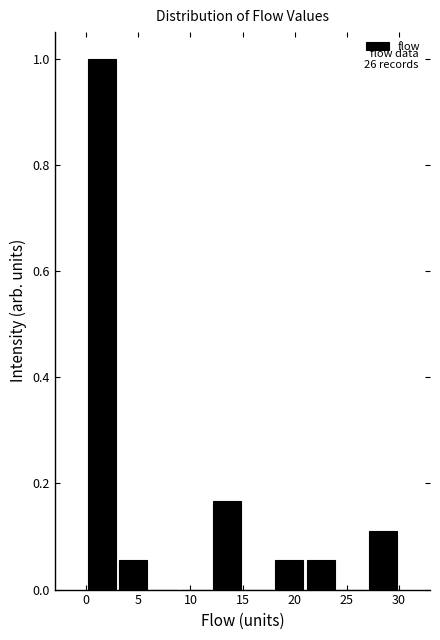

Which range on the x-axis has the tallest bar?

0 to 3